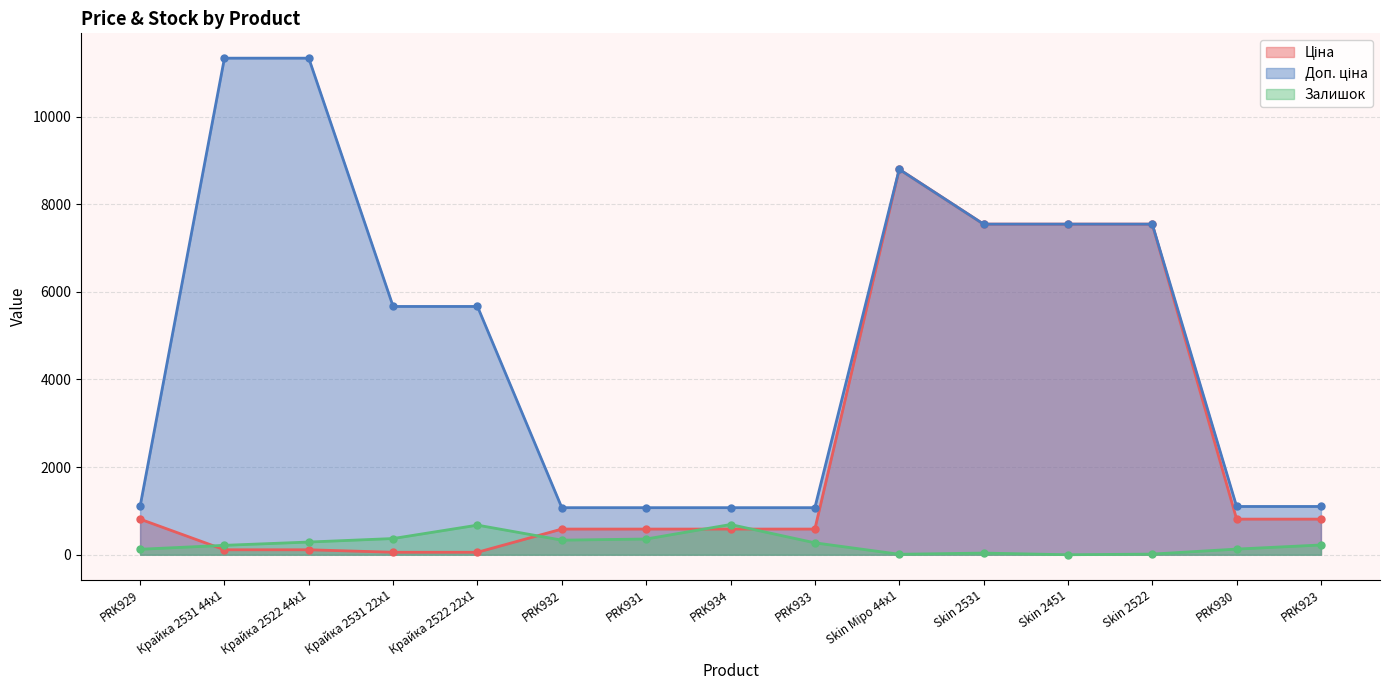

How many values in the Ціна series are below 585?

4